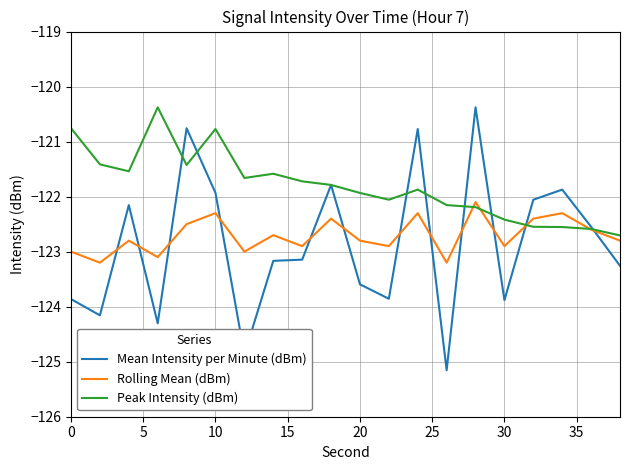

What is the smallest value displayed?

-125.2